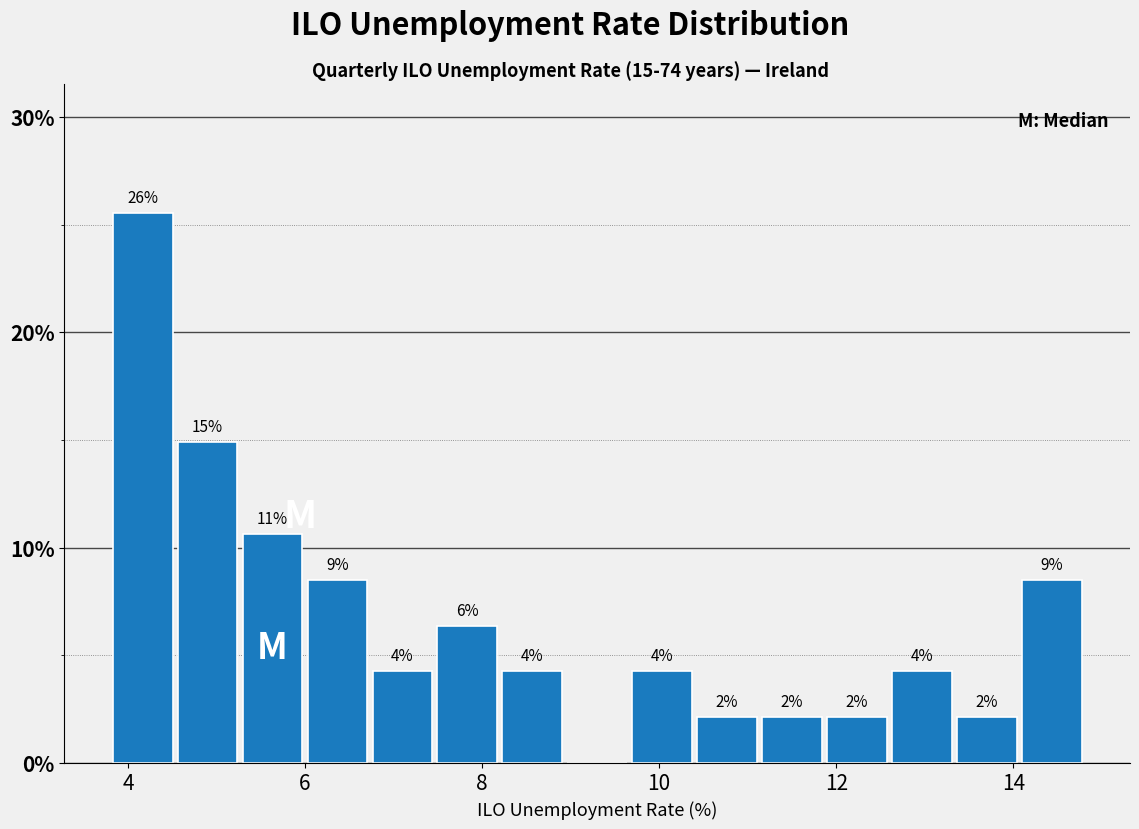

Around what value on the x-axis is the tallest bar? Give the approximate position of its centre, as read against the axis.

4.2